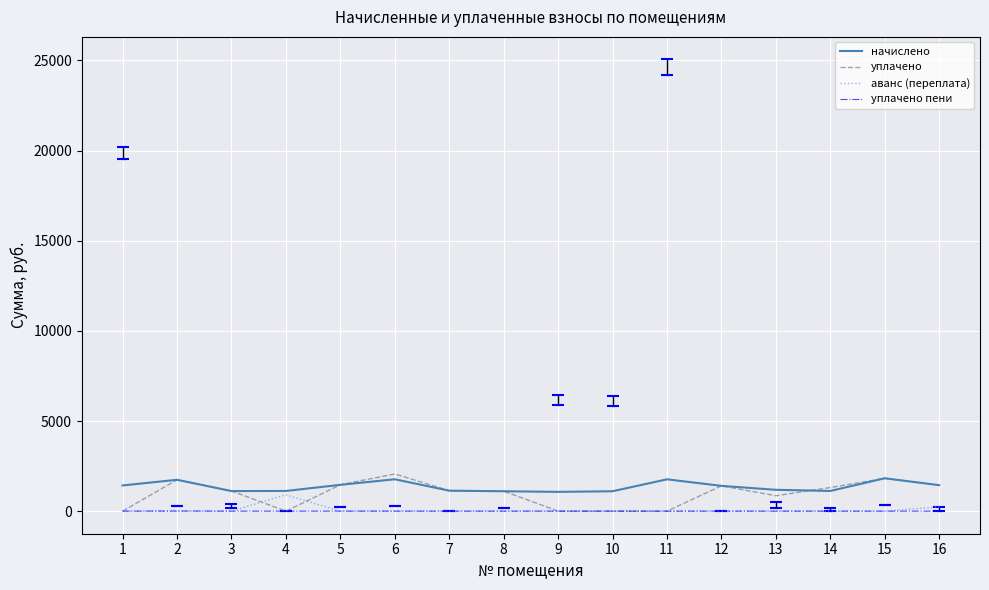

The value of аванс (переплата) at 8 is 0.0. True or false?

True